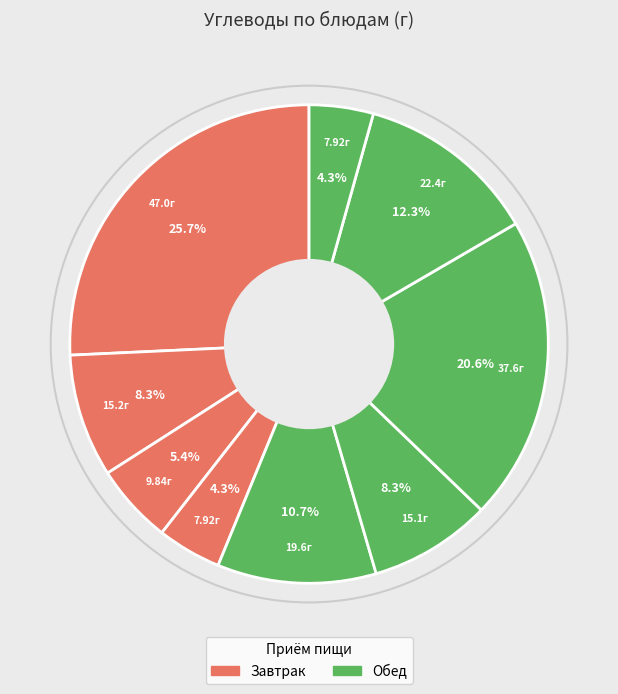

How many segments does this pie chart have?

9